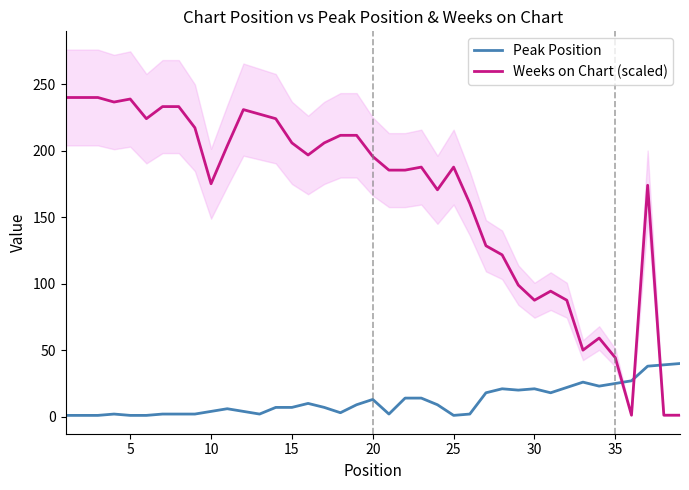

Is it true that Weeks on Chart (scaled) equals 132.5 at 15?

False